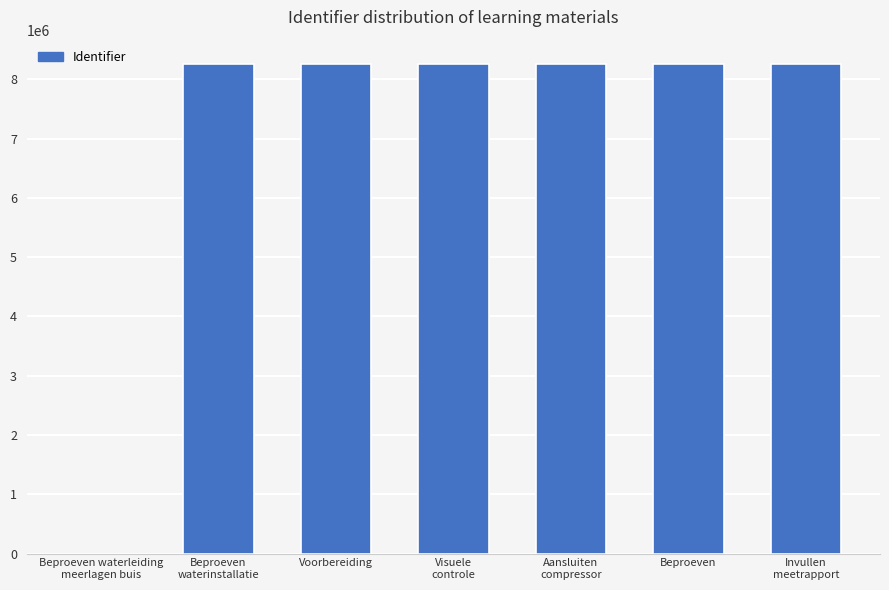

What is the sum of all values?

49538655